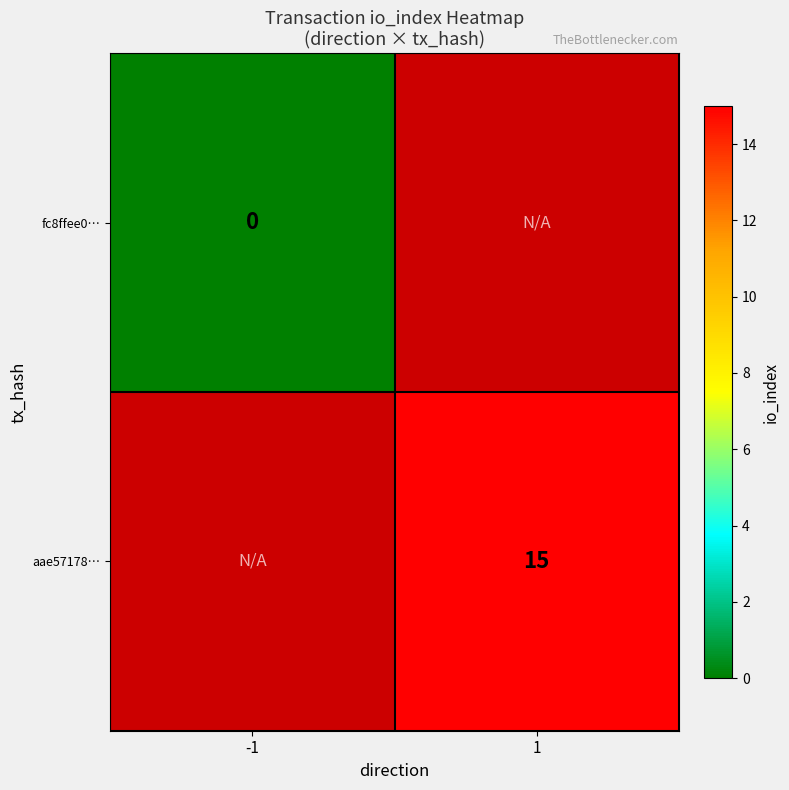

Is it true that aae57178… equals 15 at 1?

True